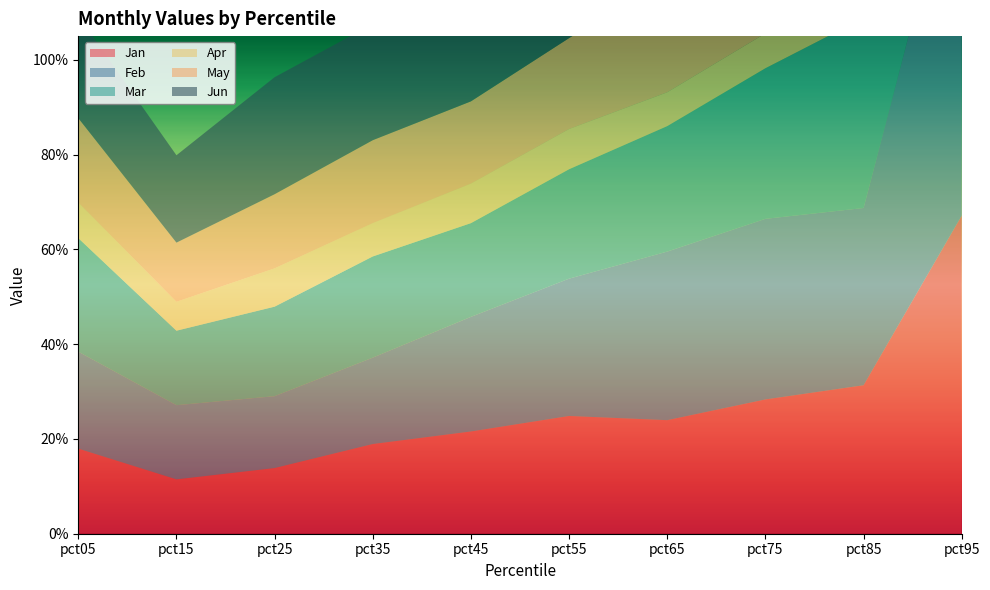

Reading left to right, transcribe all the data shown in this chart.

Jan: pct05=0.2	pct15=0.1	pct25=0.1	pct35=0.2	pct45=0.2	pct55=0.2	pct65=0.2	pct75=0.3	pct85=0.3	pct95=0.7
Feb: pct05=0.2	pct15=0.2	pct25=0.2	pct35=0.2	pct45=0.2	pct55=0.3	pct65=0.4	pct75=0.4	pct85=0.4	pct95=0.8
Mar: pct05=0.2	pct15=0.2	pct25=0.2	pct35=0.2	pct45=0.2	pct55=0.2	pct65=0.3	pct75=0.3	pct85=0.4	pct95=0.8
Apr: pct05=0.1	pct15=0.1	pct25=0.1	pct35=0.1	pct45=0.1	pct55=0.1	pct65=0.1	pct75=0.1	pct85=0.1	pct95=0.6
May: pct05=0.2	pct15=0.1	pct25=0.2	pct35=0.2	pct45=0.2	pct55=0.2	pct65=0.2	pct75=0.3	pct85=0.3	pct95=0.8
Jun: pct05=0.2	pct15=0.2	pct25=0.2	pct35=0.2	pct45=0.3	pct55=0.3	pct65=0.3	pct75=0.3	pct85=0.4	pct95=0.8